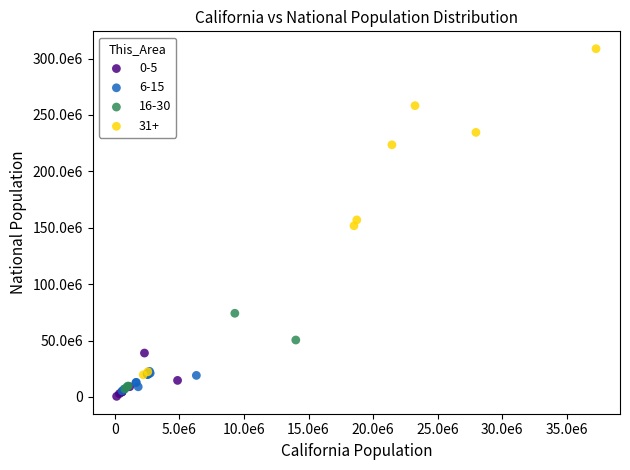

Which series contains the highest Y value?

31+